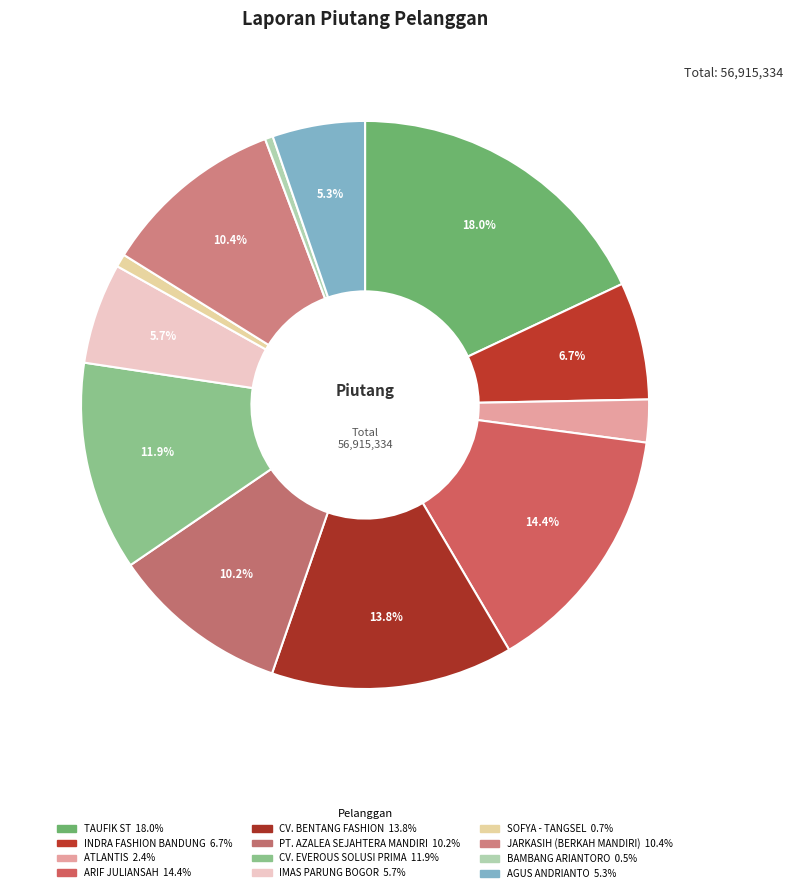

How many segments does this pie chart have?

12